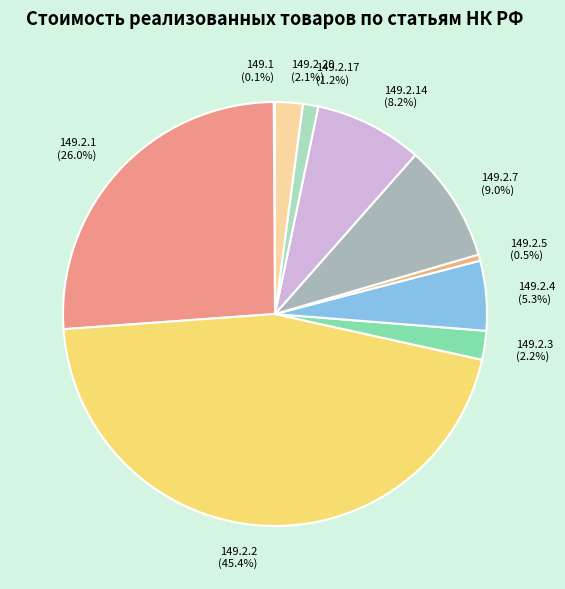

To the nearest percent, what is the difference between the 149.2.7 and 149.2.1 slice percentages?

17%